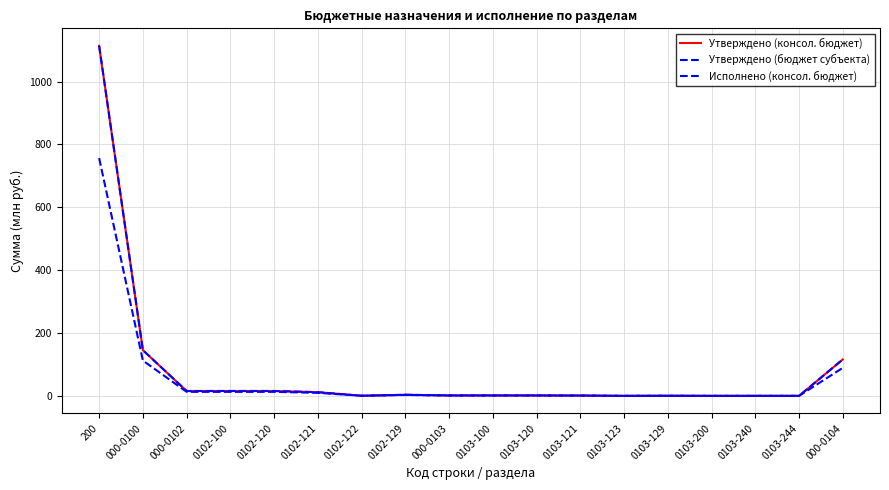

How many lines are shown in the chart?

3